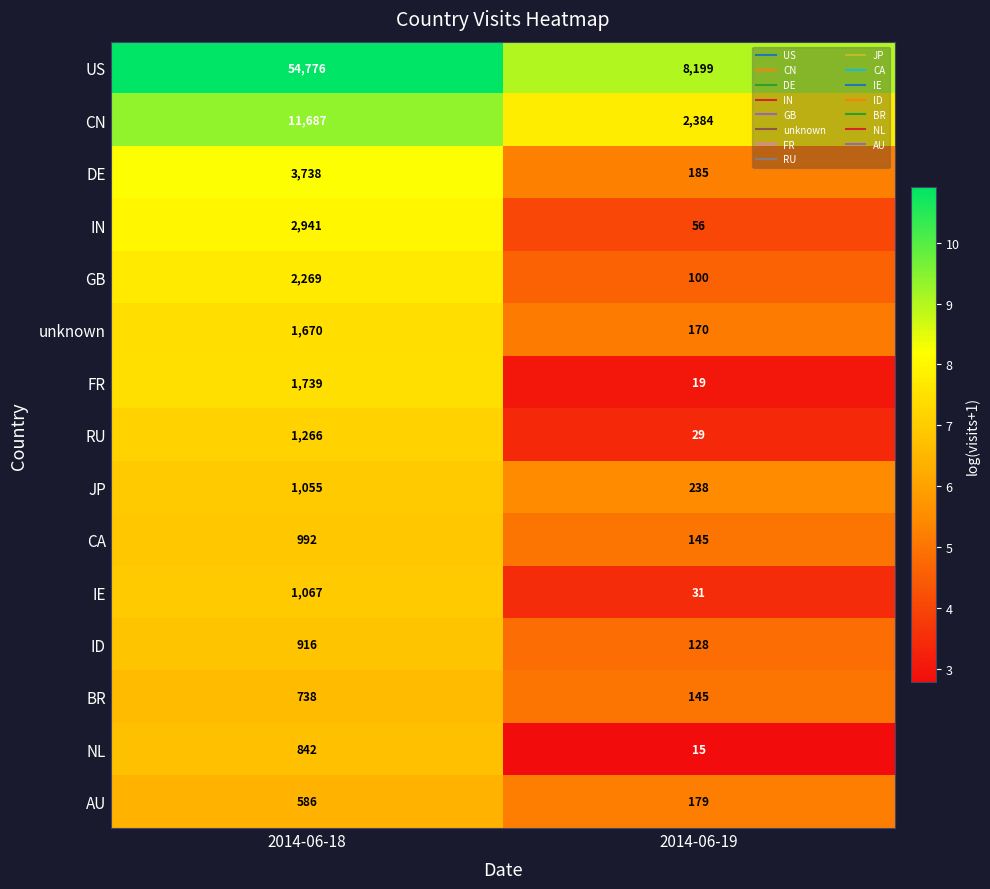

What is the average value of the IE series?

549